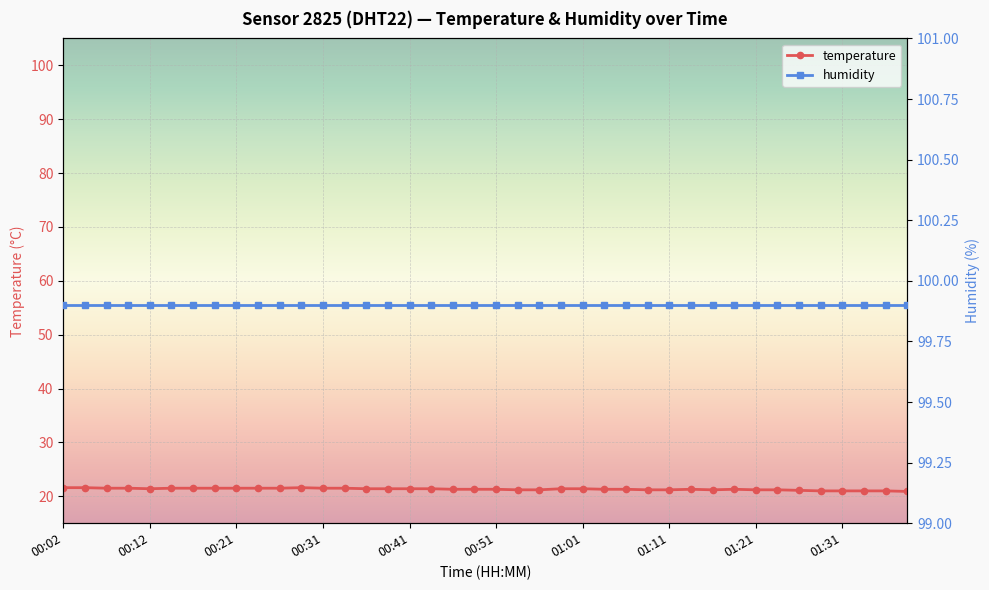

In temperature, how many points are lower than both neighbors (excluding endpoints)?

2